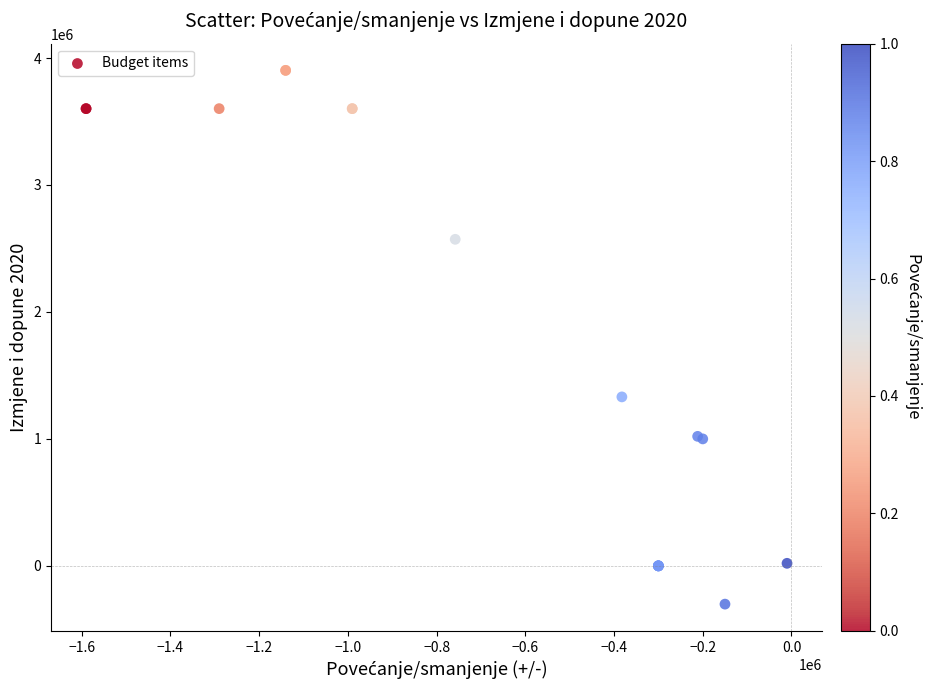

What Y value in the scatter plot is closest to 1800666?

1330800